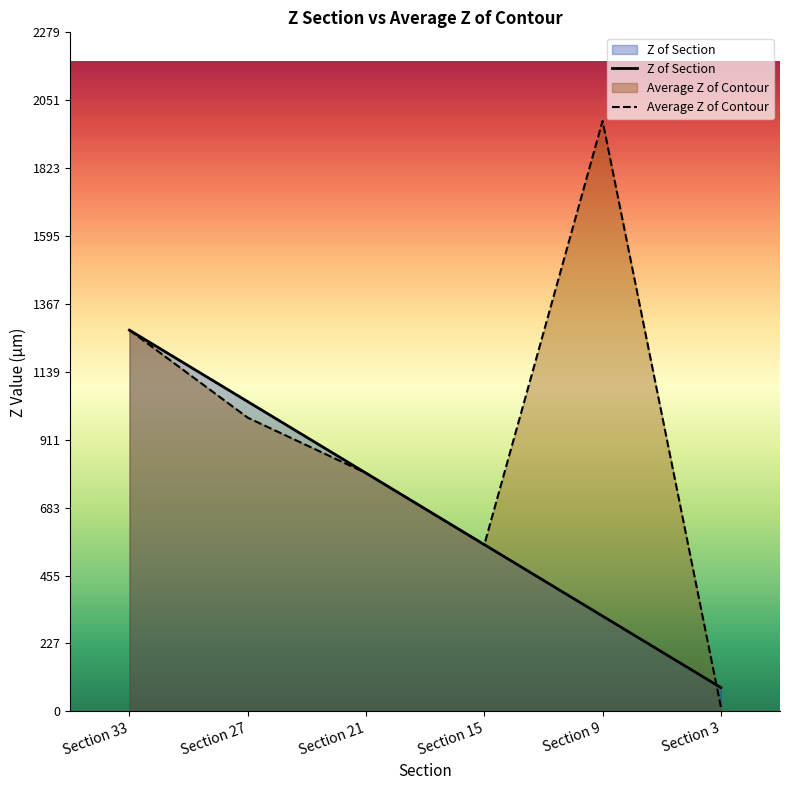

What is the difference between the maximum and minimum values in the Z of Section series?

1200.0